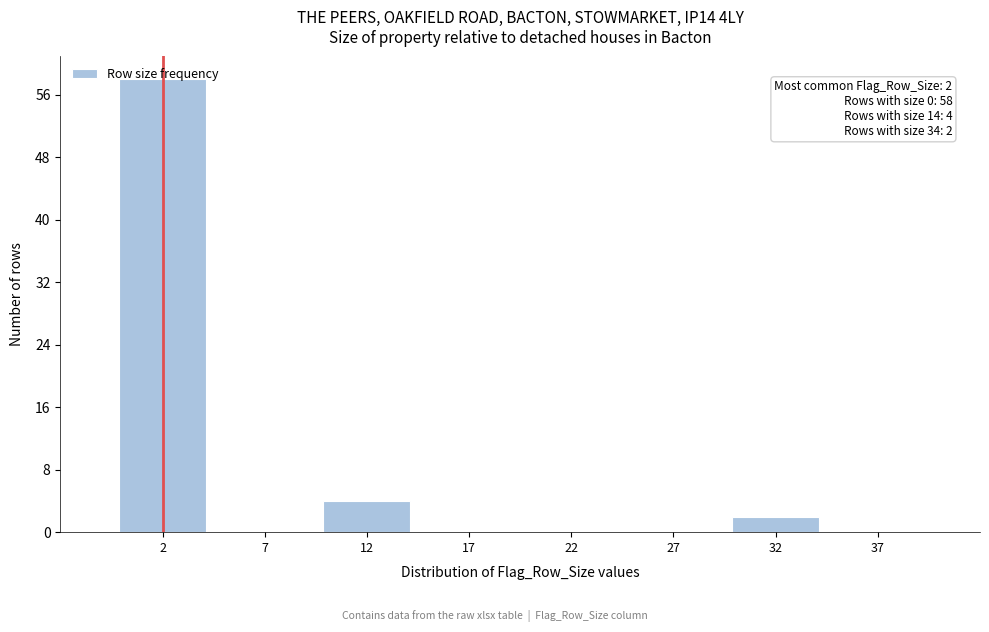

True or false: the data shows -24 at 27.

False